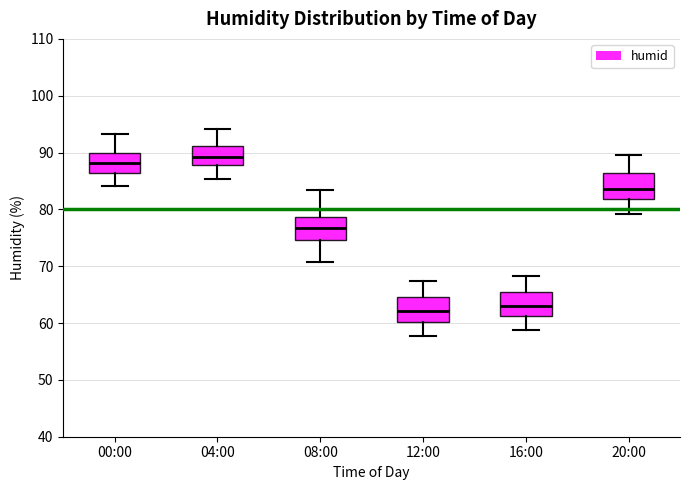

Reading left to right, transcribe this box plot: for each box, give where its median line is, the range the box spans, and where its two whiskers end, as read against the y-axis. The values are not printed on the chart, so give them approximately, as read against the axis.

00:00: median 88, box 86 to 90, whiskers 84 to 93
04:00: median 89, box 88 to 91, whiskers 85 to 94
08:00: median 77, box 75 to 79, whiskers 71 to 83
12:00: median 62, box 60 to 65, whiskers 58 to 67
16:00: median 63, box 61 to 65, whiskers 59 to 68
20:00: median 84, box 82 to 86, whiskers 79 to 90